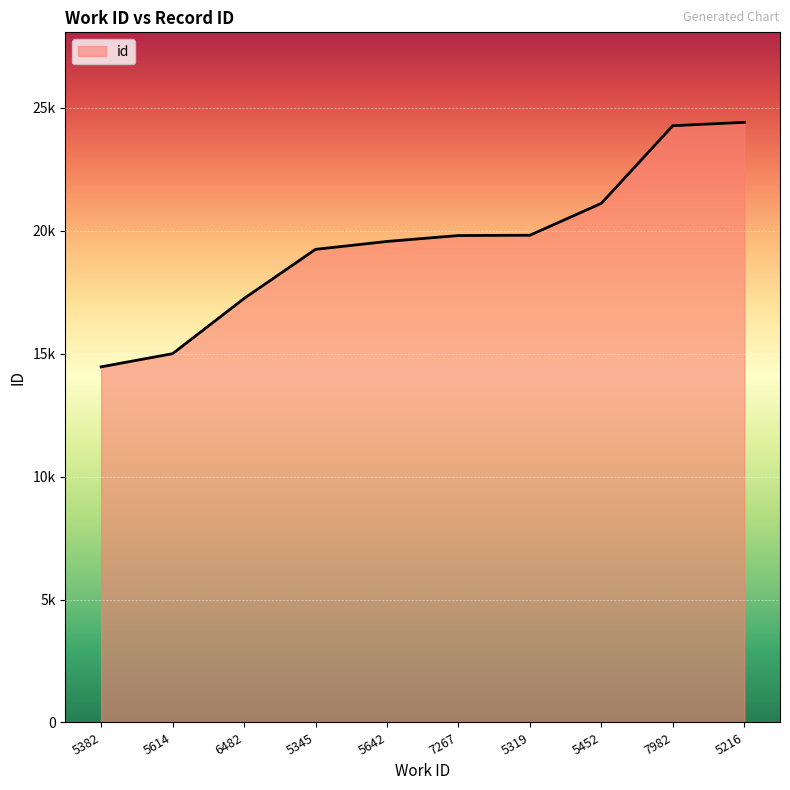

What is the average value?

19498